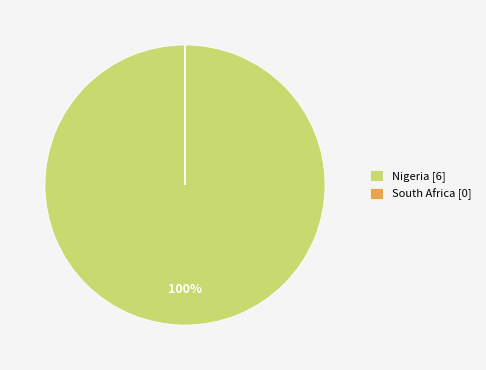

Is Nigeria [6] the majority of the pie?

Yes